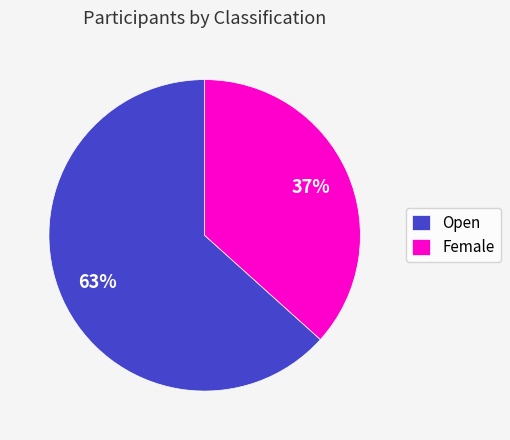

To the nearest percent, what is the combined percentage of Open and Female?

100%